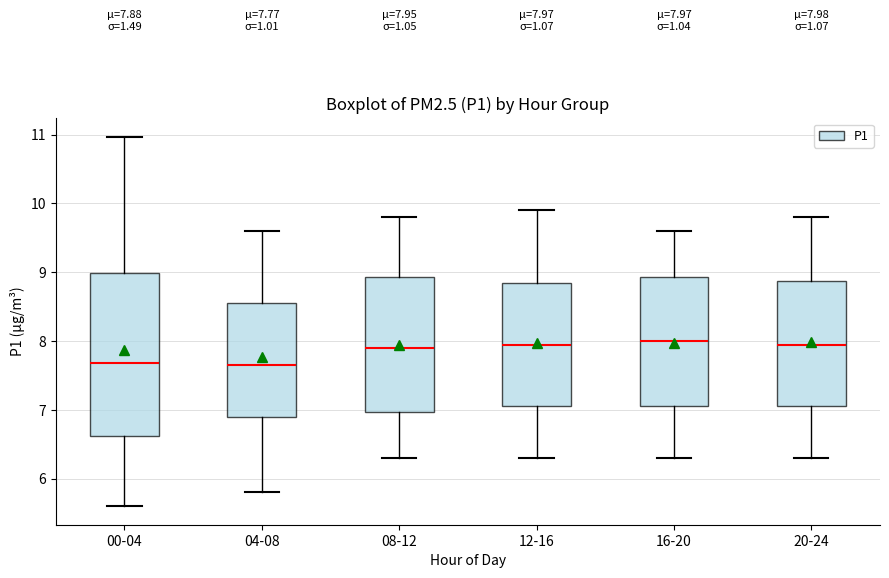

Comparing the boxes themselves (not the whiskers), which one is the tallest?

00-04